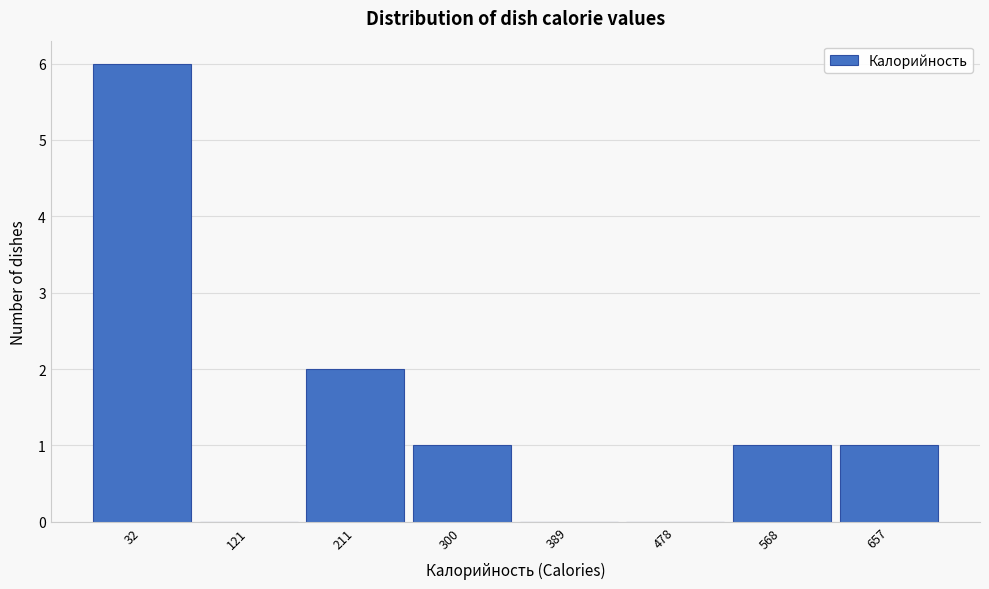

Reading left to right, what are all the values shown in this chart?

32=6	121=0	211=2	300=1	389=0	478=0	568=1	657=1